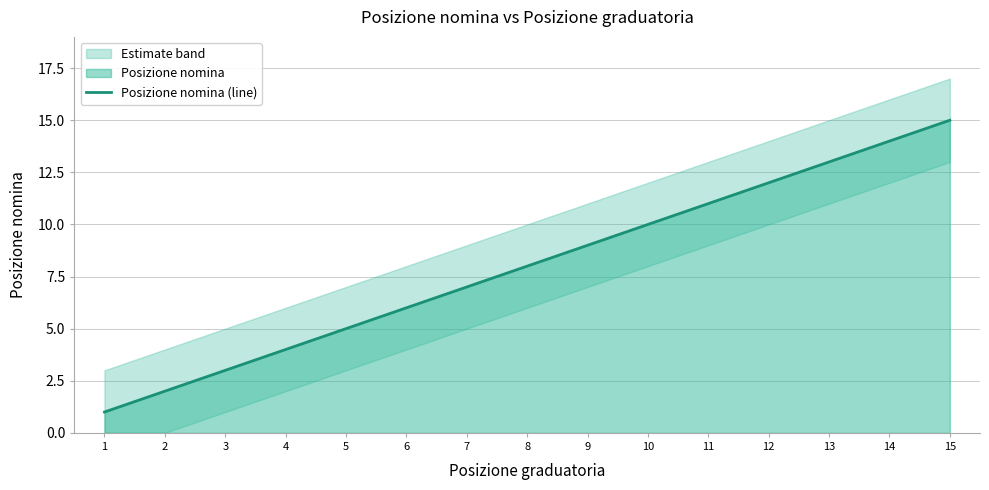

Count the number of categories in the chart.

15